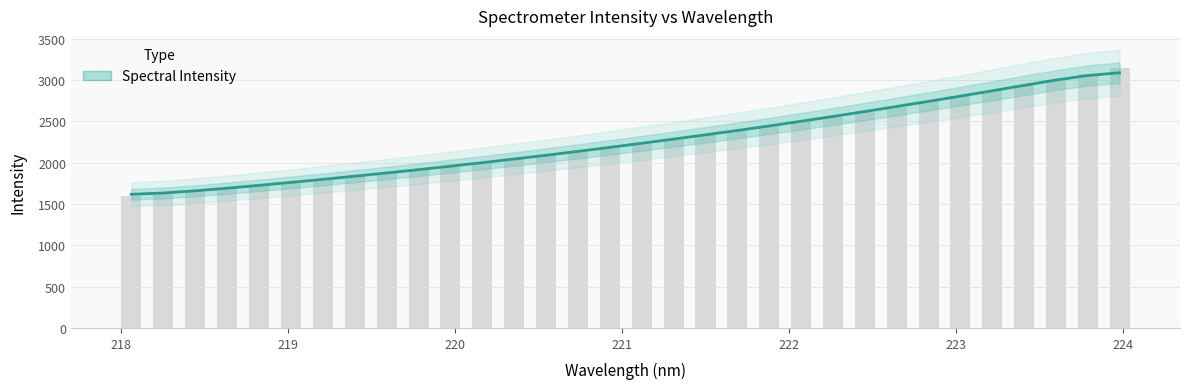

How many bars are there in total?

32